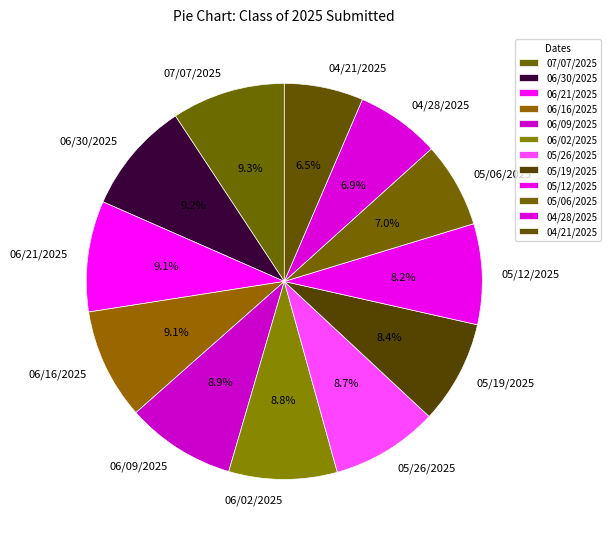

What is the ratio of the value at 04/28/2025 to the value at 06/21/2025?

0.8